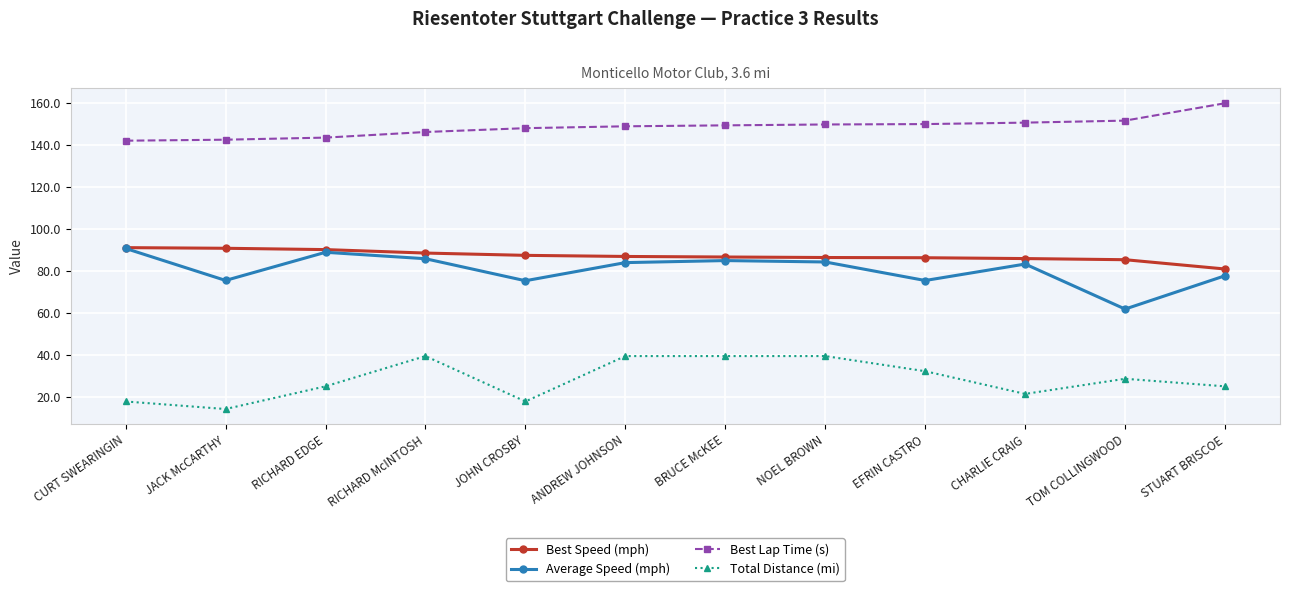

True or false: Total Distance (mi) and Average Speed (mph) intersect in this chart.

False